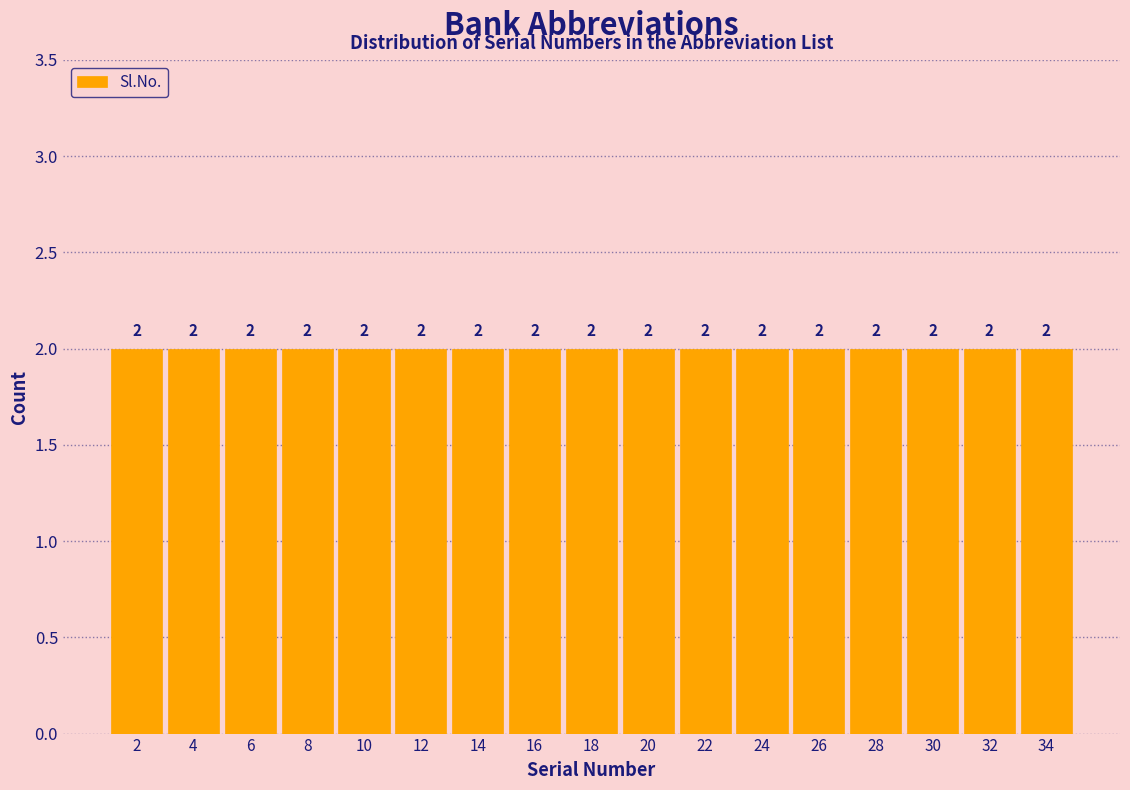

Reading left to right, list every bar in this chart as the range it spans on the x-axis followed by its height.

1 to 3: 2
3 to 5: 2
5 to 7: 2
7 to 9: 2
9 to 11: 2
11 to 13: 2
13 to 15: 2
15 to 17: 2
17 to 19: 2
19 to 21: 2
21 to 23: 2
23 to 25: 2
25 to 27: 2
27 to 29: 2
29 to 31: 2
31 to 33: 2
33 to 35: 2